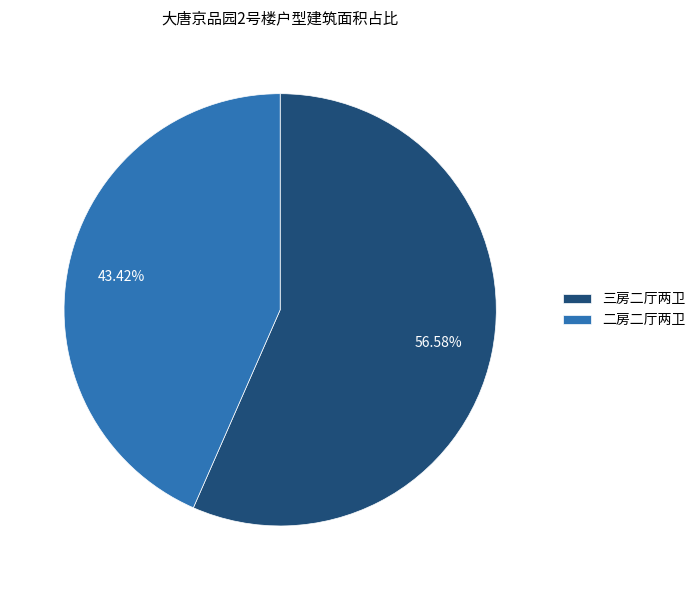

Between 二房二厅两卫 and 三房二厅两卫, which is larger?

三房二厅两卫